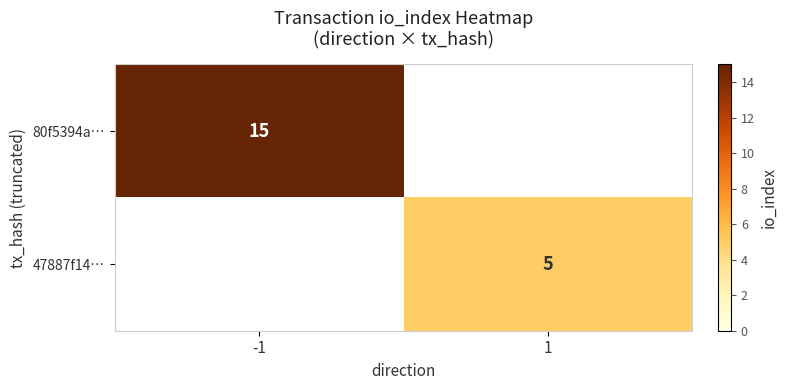

Is it true that 47887f14… equals 9 at 1?

False